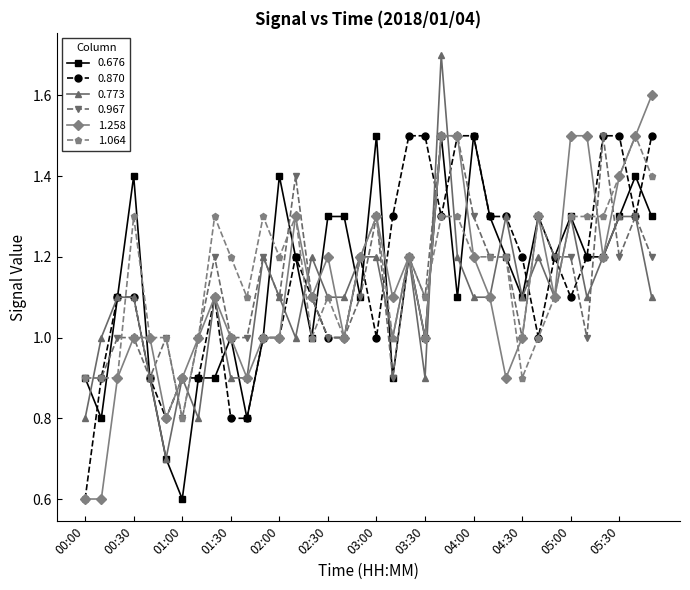

What is the maximum value for 1.064?

1.5